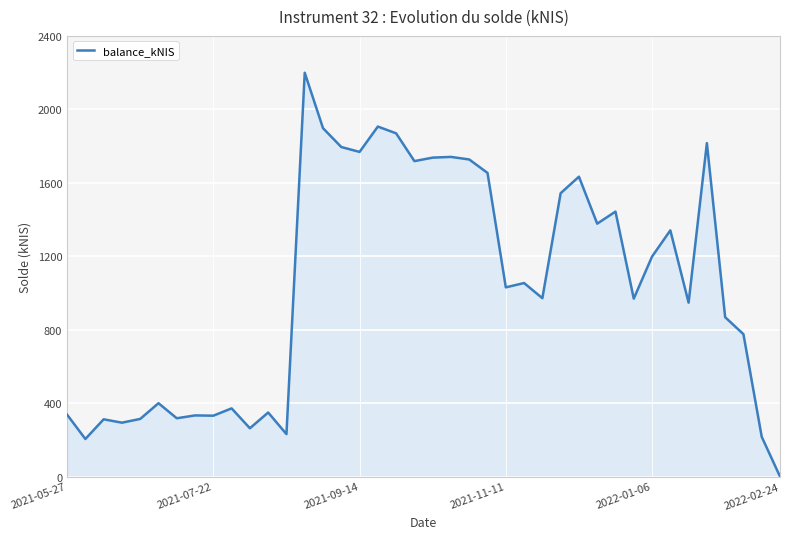

What is the greatest value displayed?

2199.3